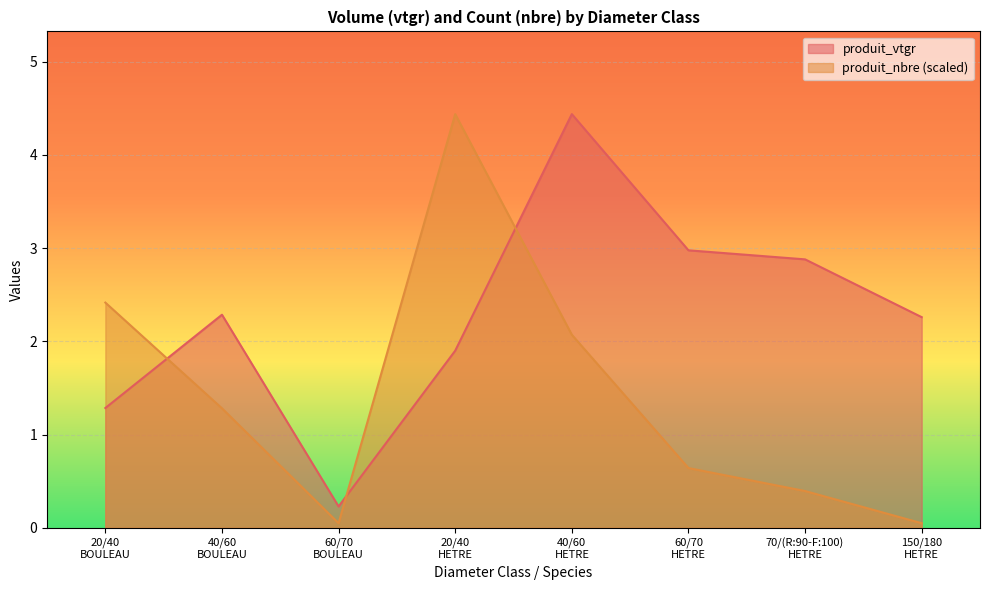

At which category does produit_vtgr reach its first local valley?

60/70
BOULEAU